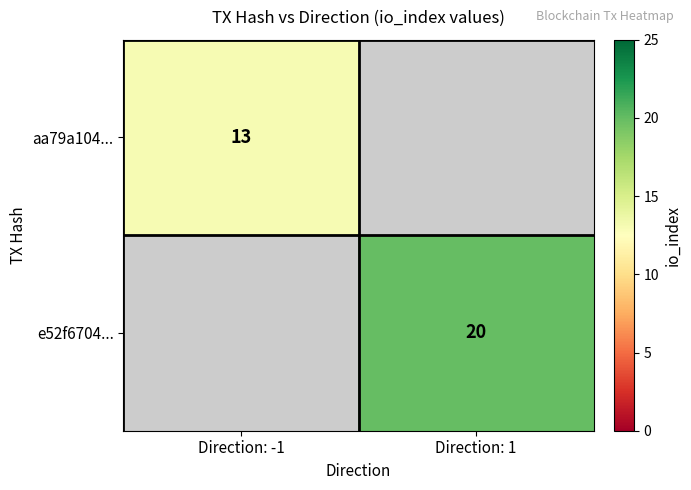

What is the maximum value shown in the chart?

20.0